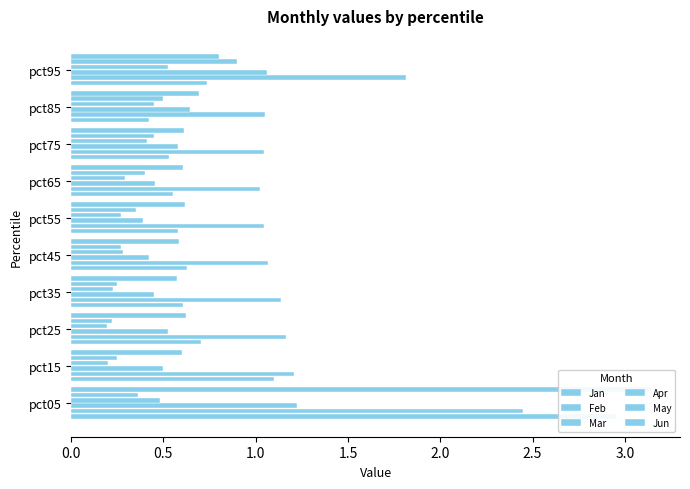

Count the number of categories in the chart.

10